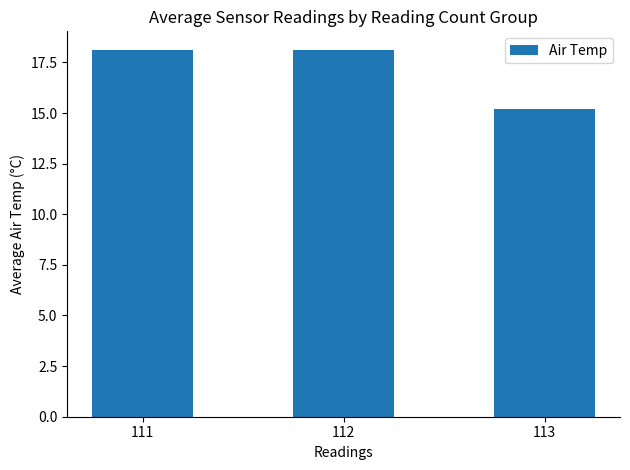

The chart shows a value of 18.1 at 112. True or false?

True